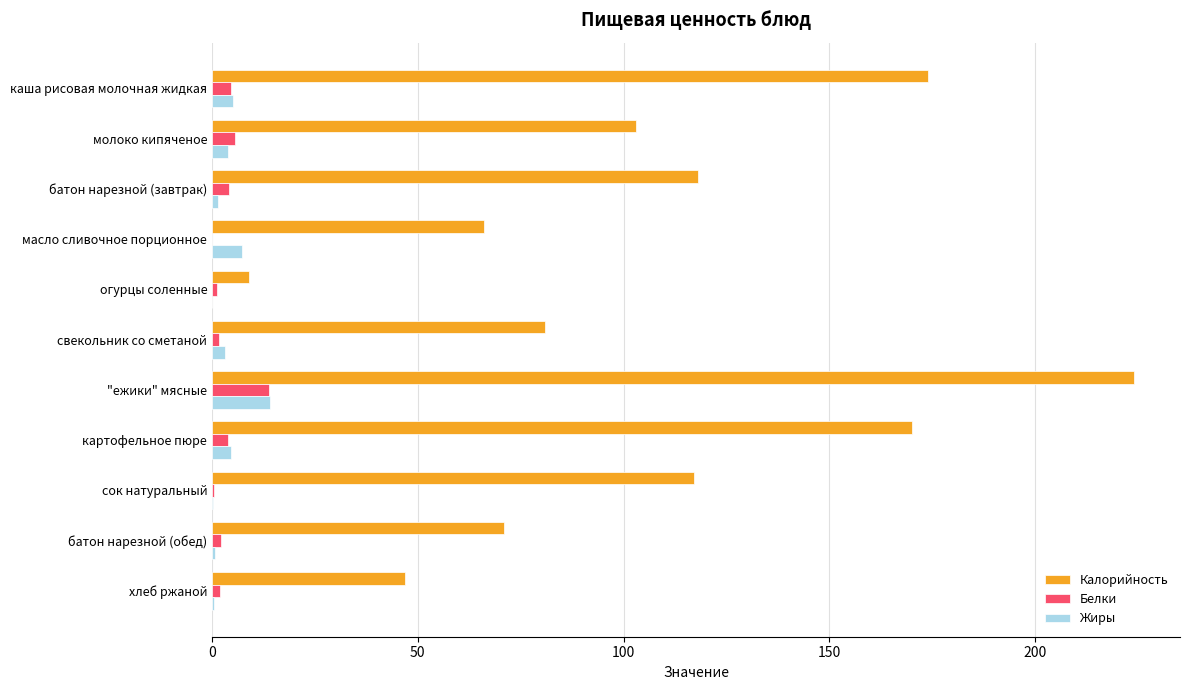

What are all the series names shown in the legend?

Калорийность, Белки, Жиры